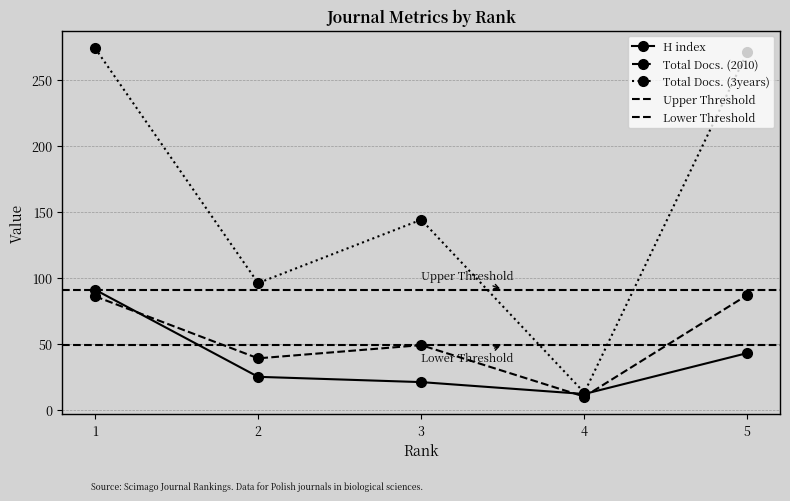

What is the average value of the Total Docs. (3years) series?

160